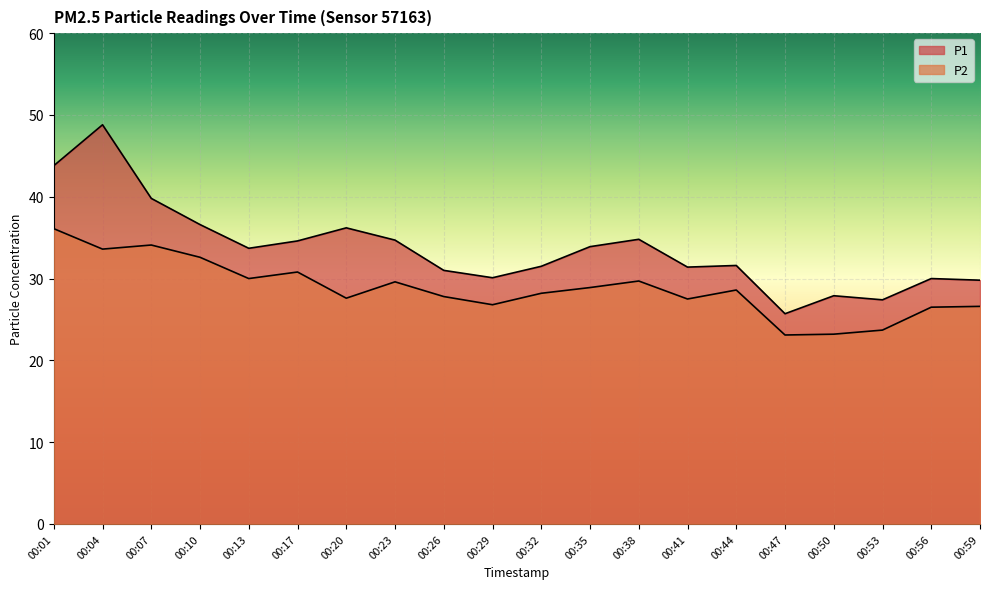

Rank the categories by P2 value from highest to lowest.

00:01, 00:07, 00:04, 00:10, 00:17, 00:13, 00:38, 00:23, 00:35, 00:44, 00:32, 00:26, 00:20, 00:41, 00:29, 00:59, 00:56, 00:53, 00:50, 00:47